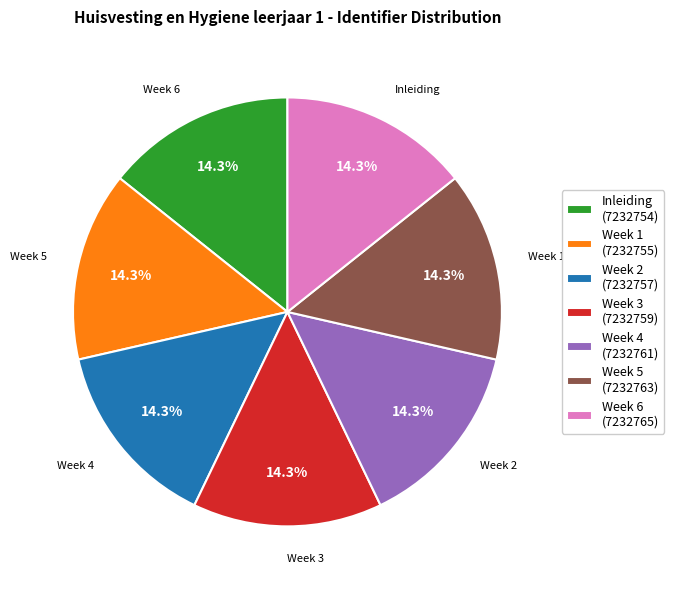

Count the number of slices in the pie.

7